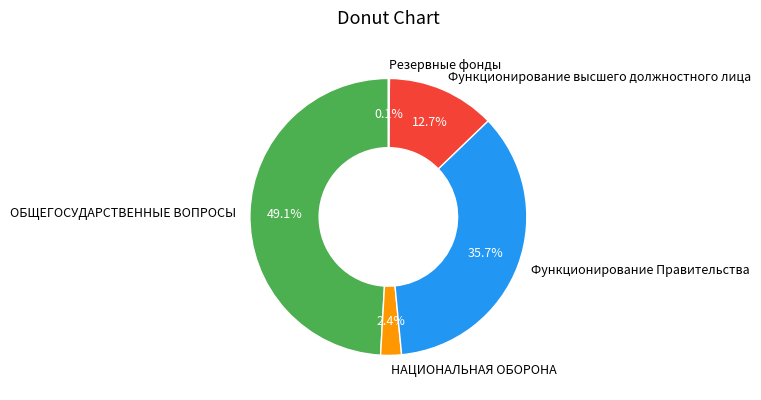

What is the largest slice in the pie chart?

ОБЩЕГОСУДАРСТВЕННЫЕ ВОПРОСЫ